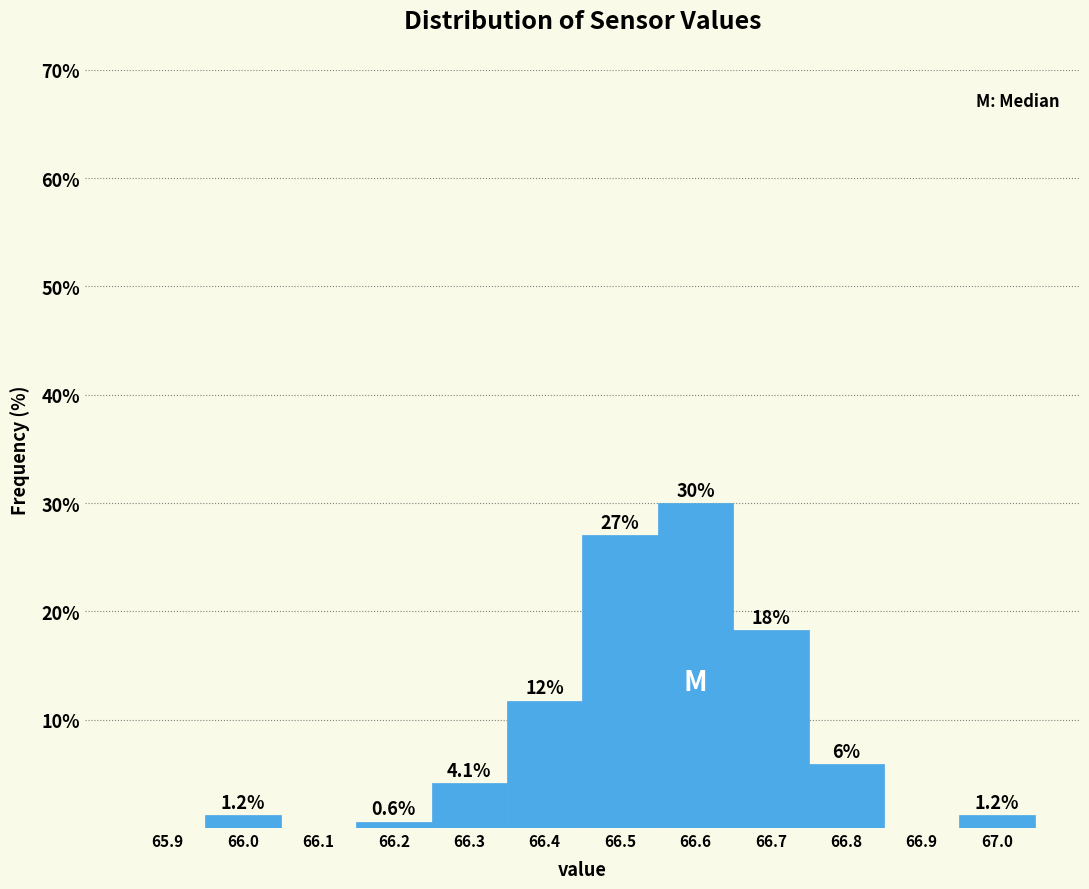

Reading left to right, what are all the values shown in this chart?

65.9=0.0	66.0=1.2	66.1=0.0	66.2=0.6	66.3=4.1	66.4=11.8	66.5=27.1	66.6=30.0	66.7=18.2	66.8=5.9	66.9=0.0	67.0=1.2